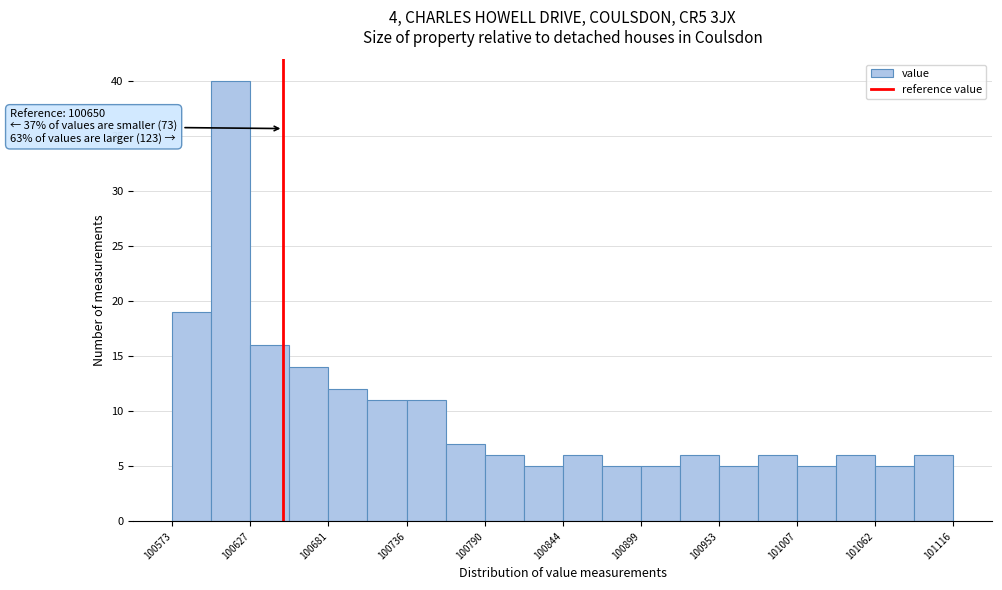

Around what value on the x-axis is the tallest bar? Give the approximate position of its centre, as read against the axis.

100610